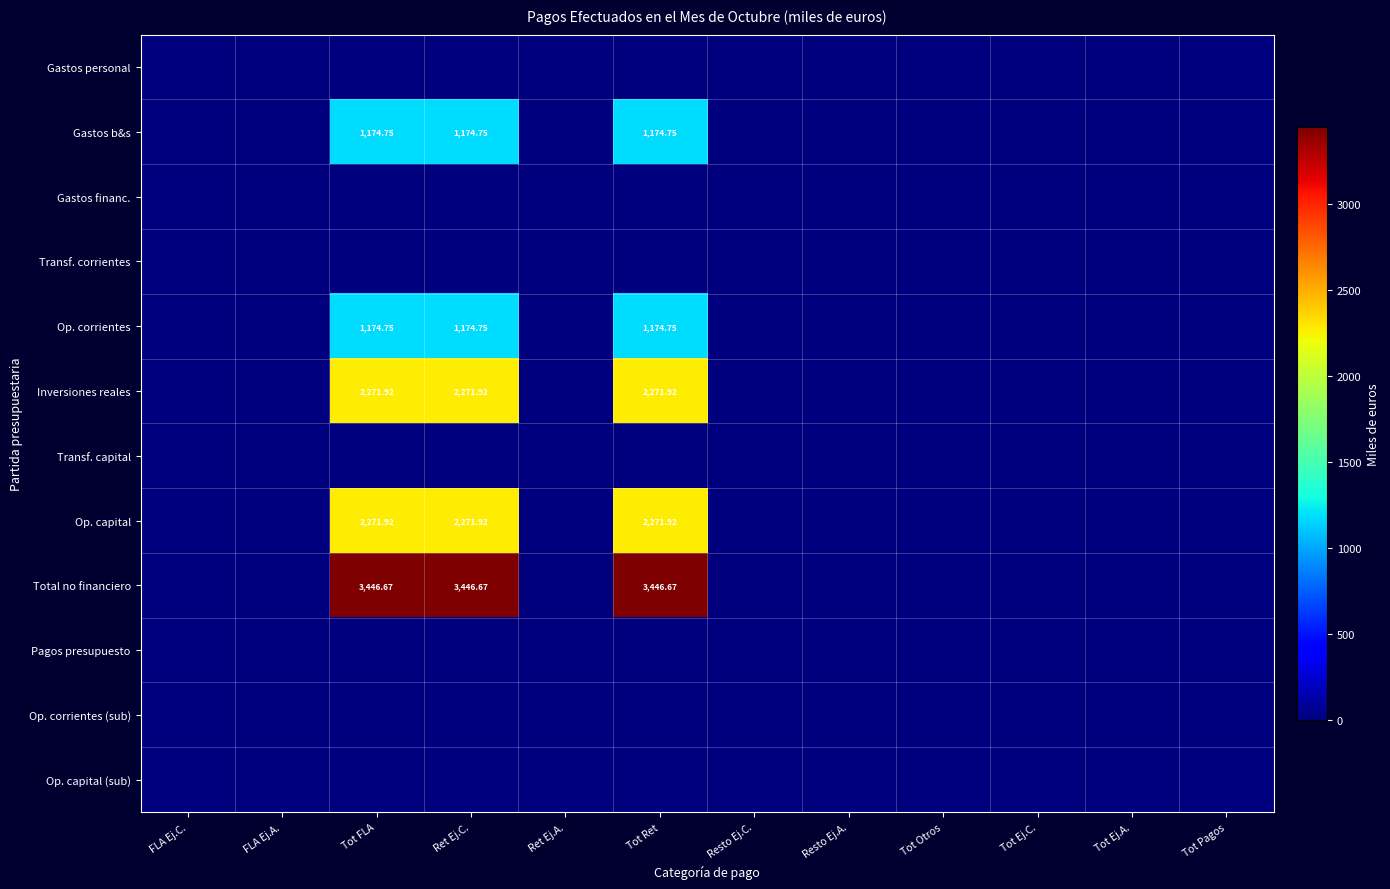

Between Tot Ret and Tot Otros, which is larger?

Tot Ret